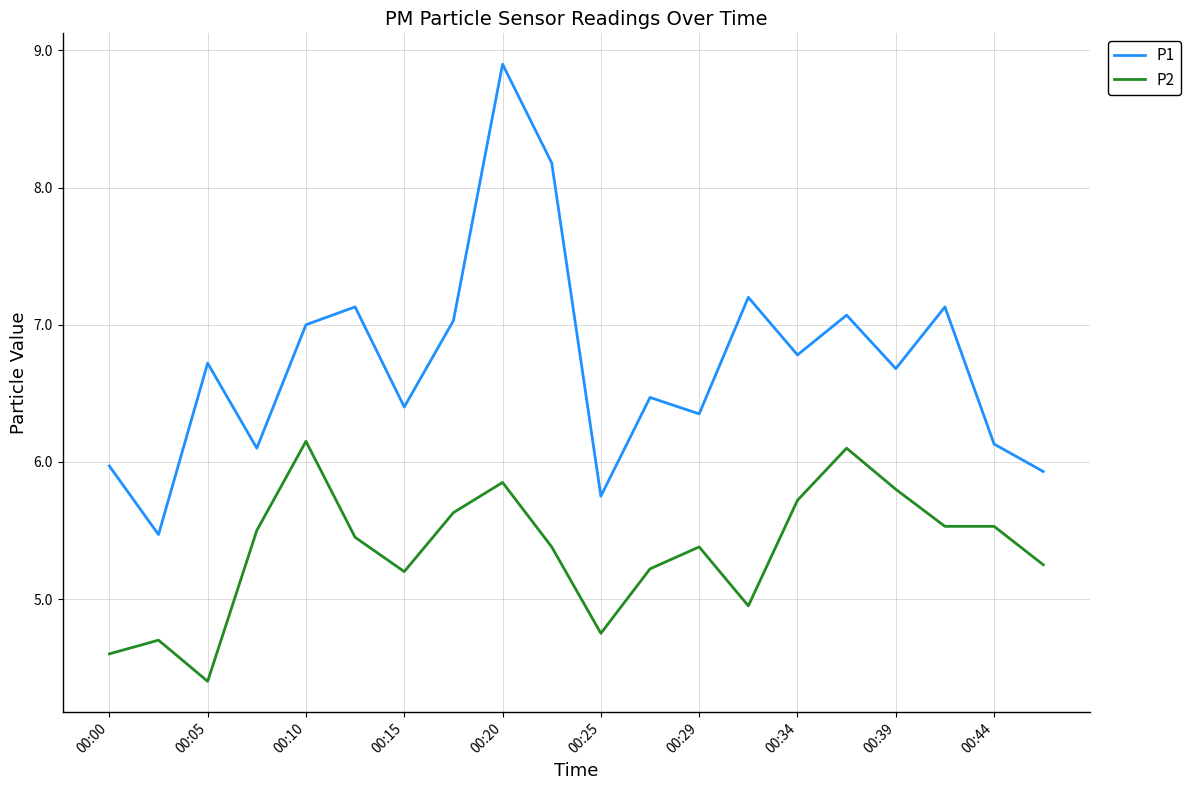

True or false: P2 and P1 intersect in this chart.

False